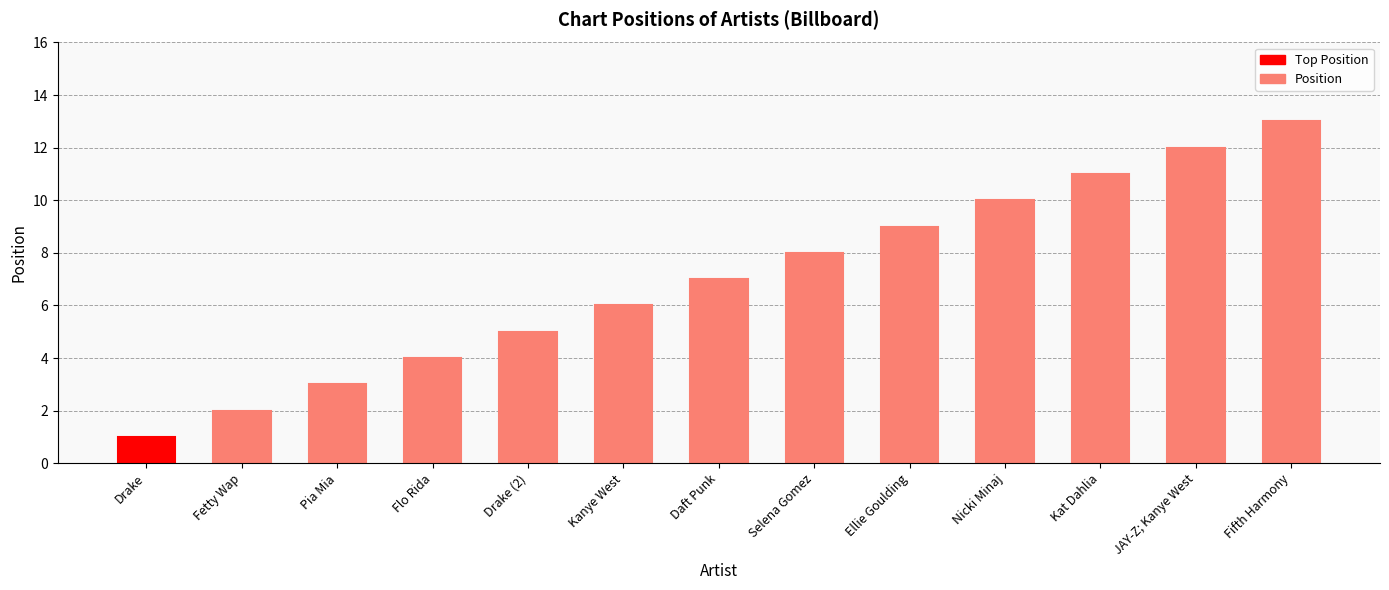

The chart shows a value of 19 at Kat Dahlia. True or false?

False